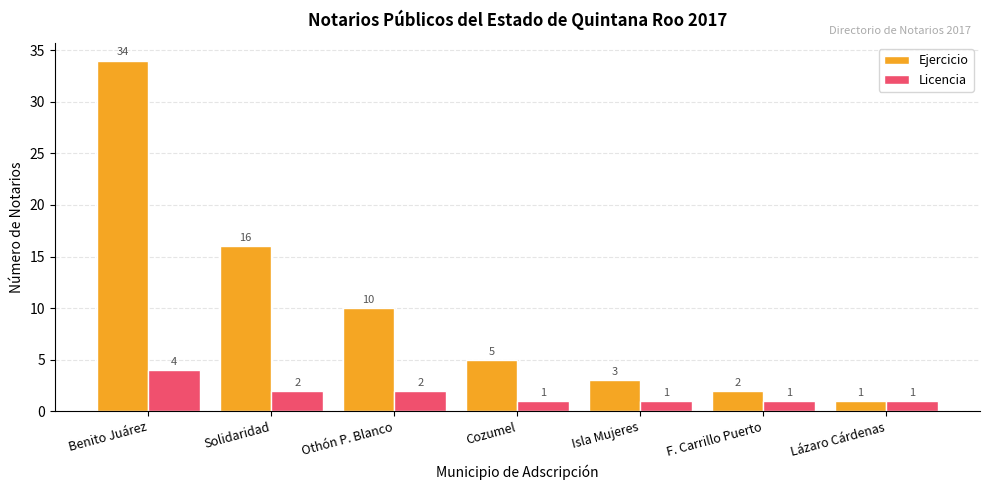

What is the total value across all series at Isla Mujeres?

4